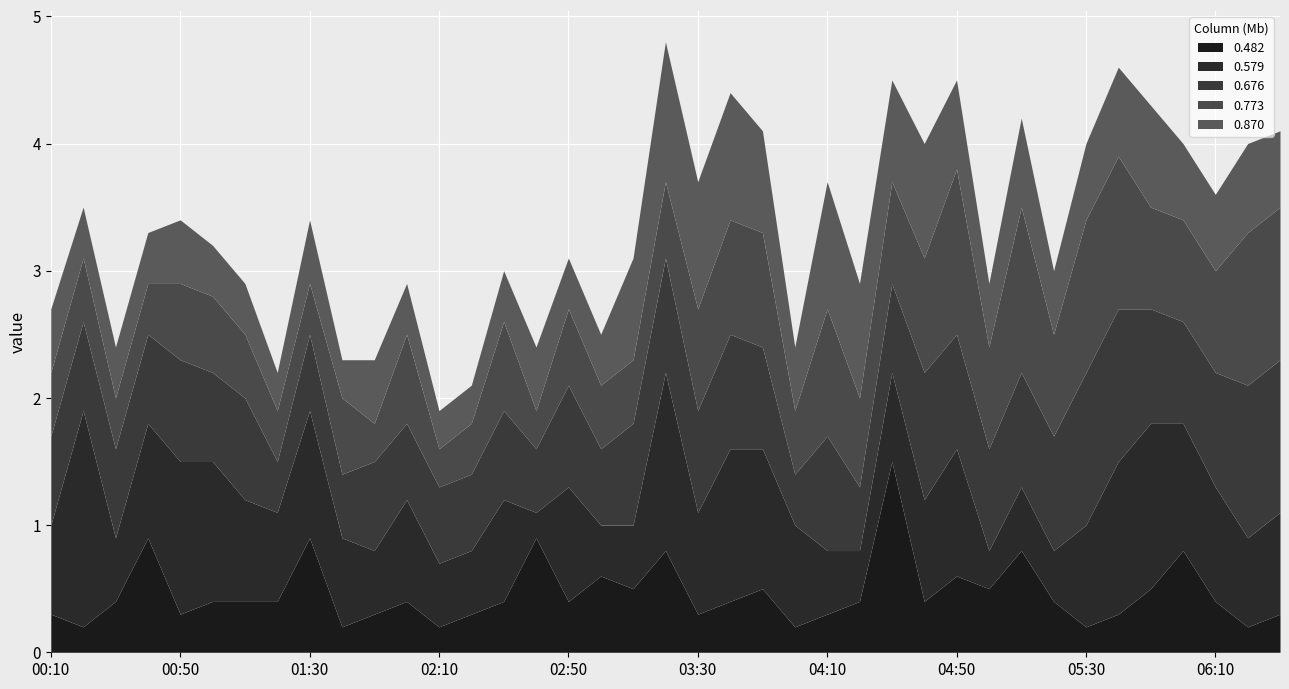

How many times do 0.676 and 0.579 cross each other?

13